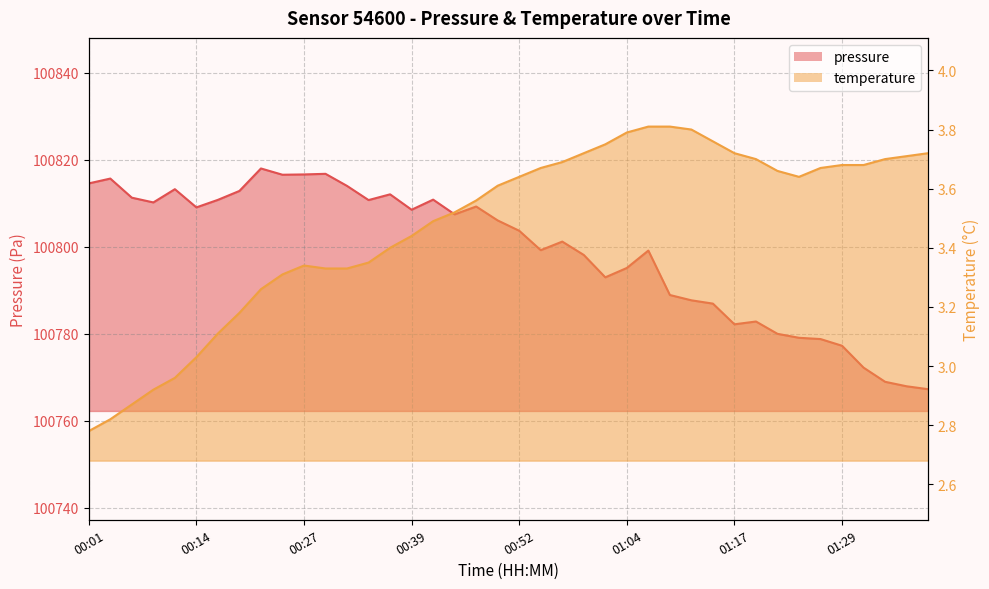

Is it true that temperature equals 3.7 at 01:22?

True